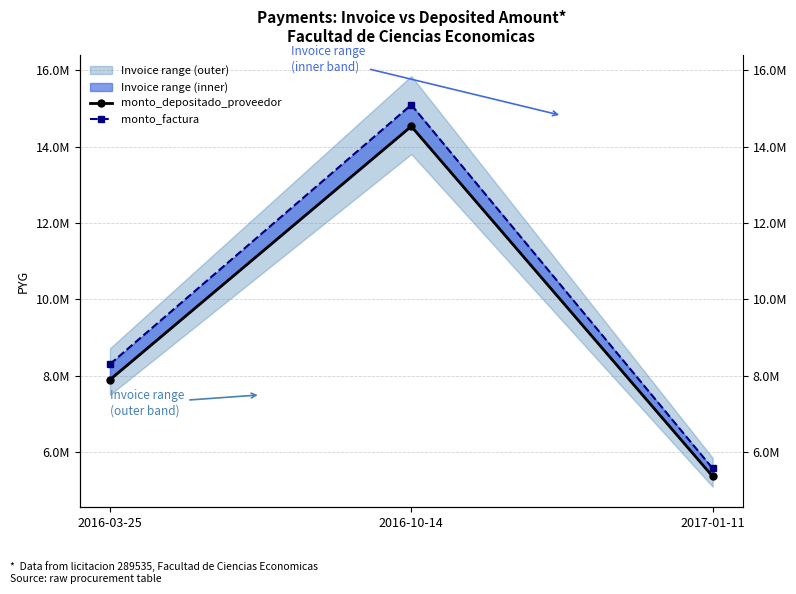

Which has a higher value, 2017-01-11 or 2016-03-25?

2016-03-25